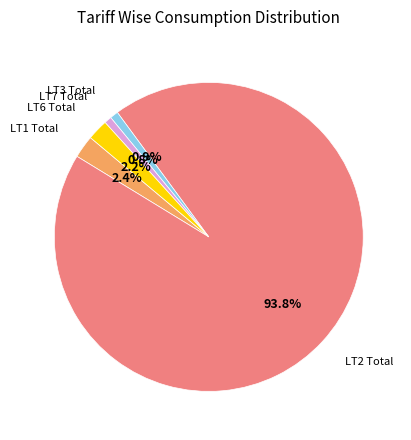

Does any single category account for the majority?

Yes